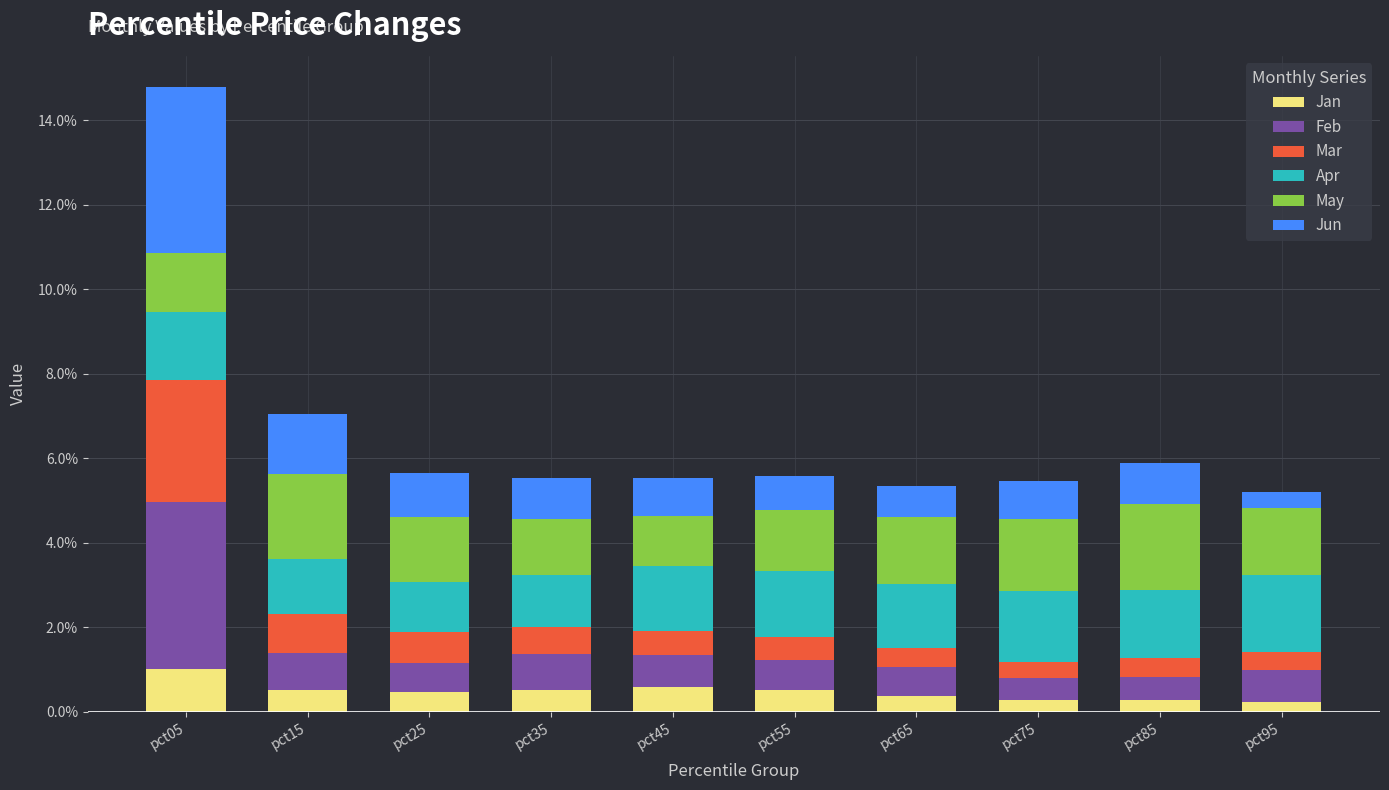

What is the average value of the Jan series?

0.5